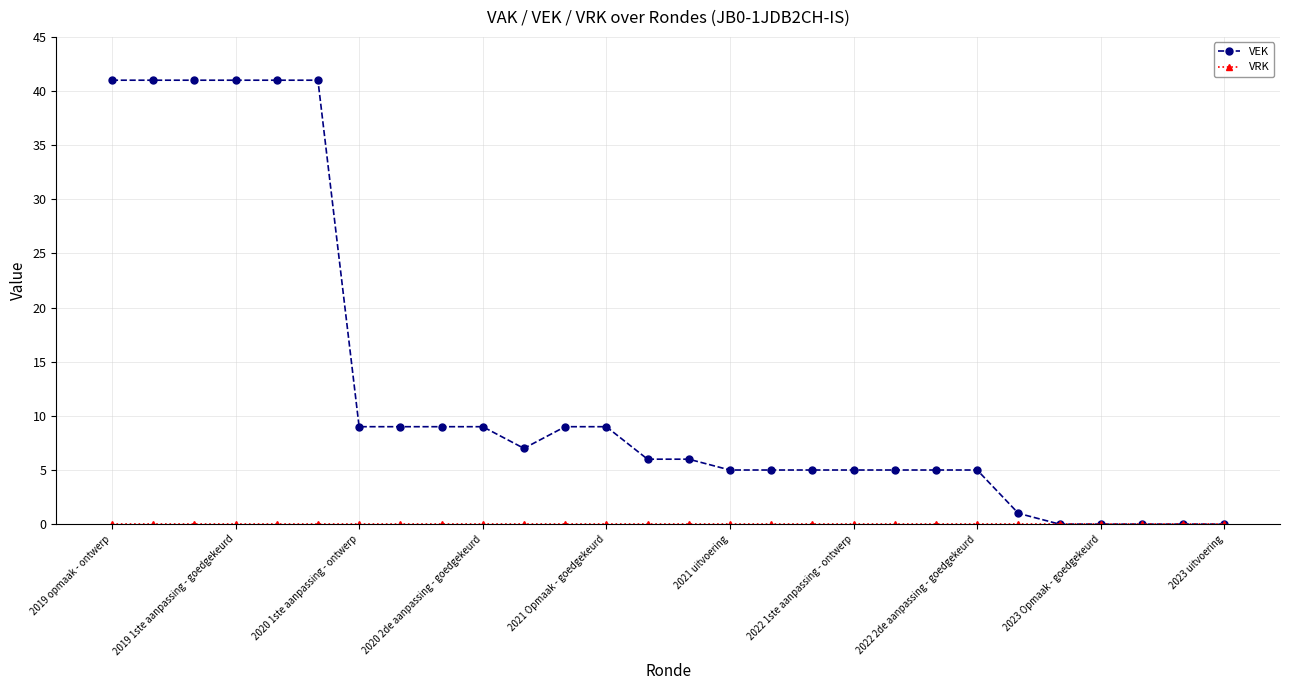

Which series has the largest range (max minus min)?

VEK